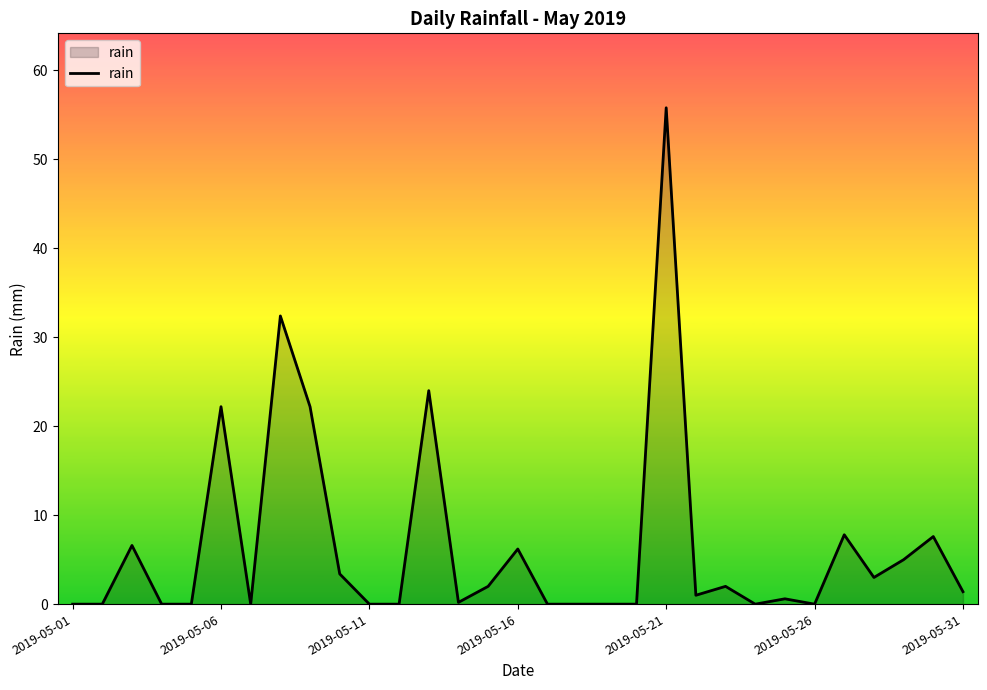

What is the maximum value shown in the chart?

55.8